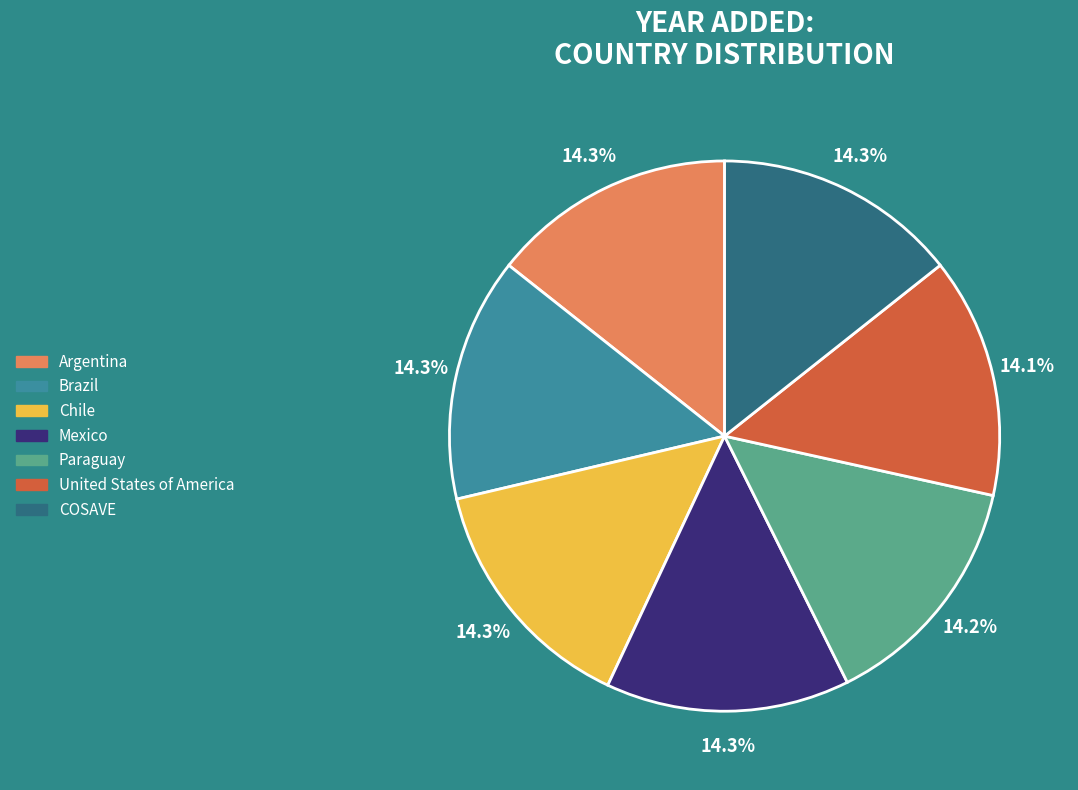

What is the total percentage of United States of America and Mexico?

28.5%